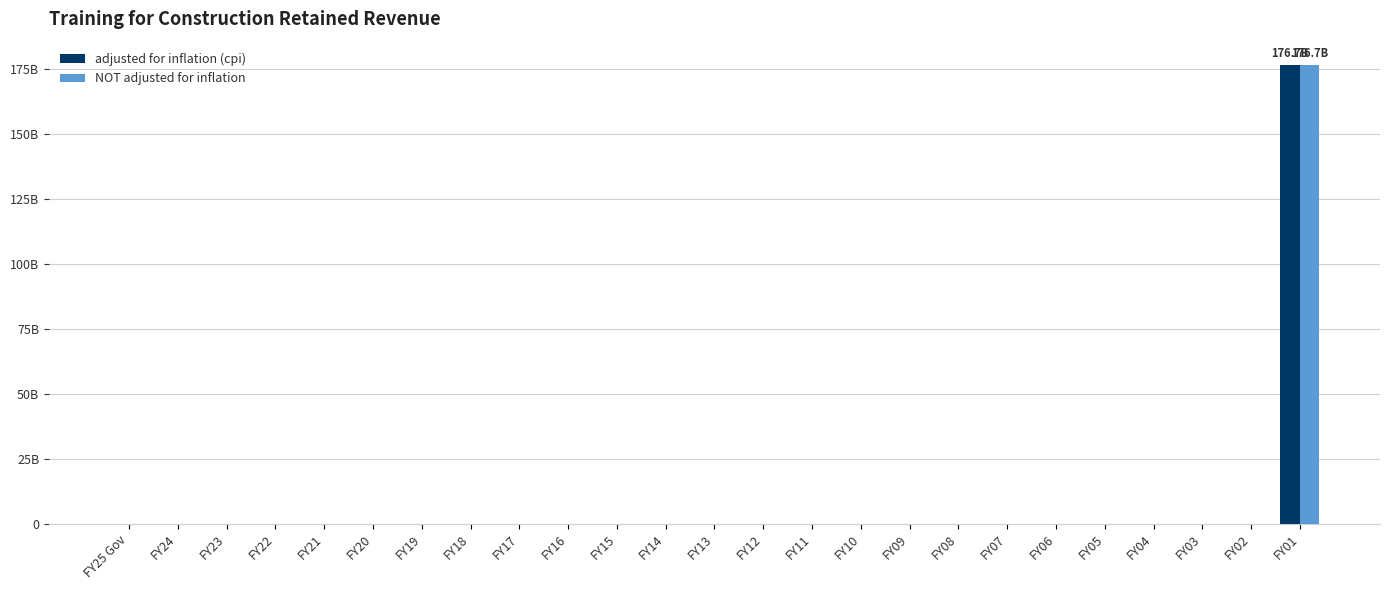

Are the bars grouped side by side (vs. stacked)?

Yes